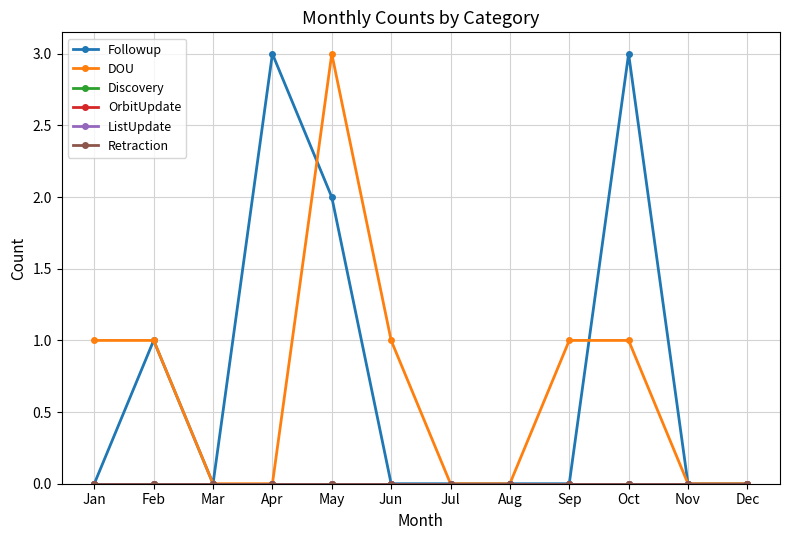

What is the spread (max minus min) of values at May?

3